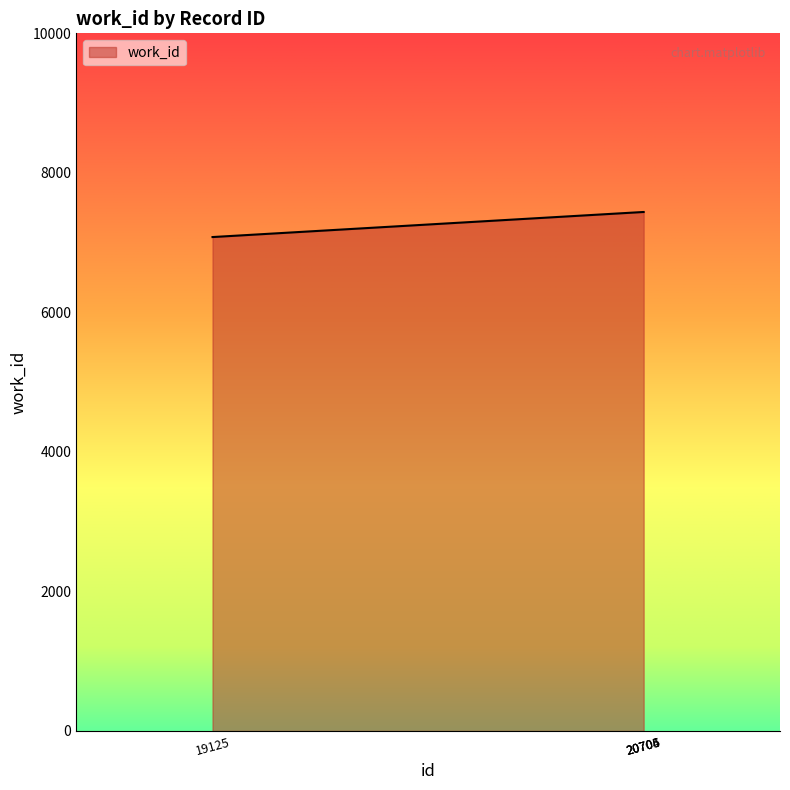

What is the difference between the maximum and minimum values?

359